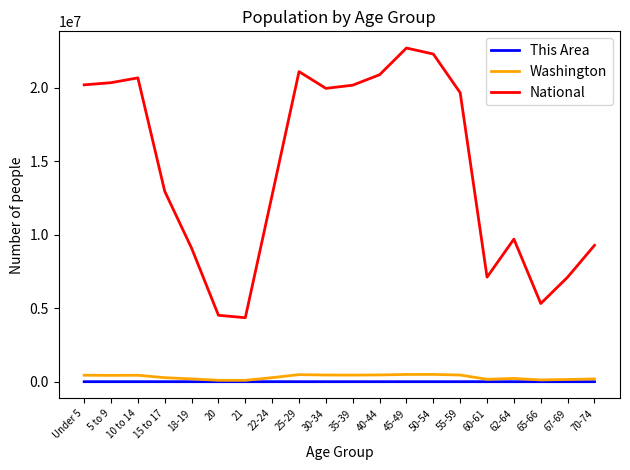

True or false: National and This Area intersect in this chart.

False